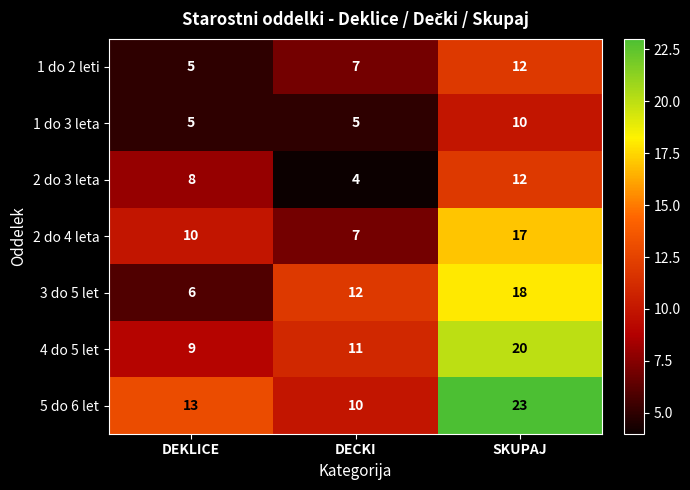

Which series changed the most between DEKLICE and SKUPAJ?

3 do 5 let